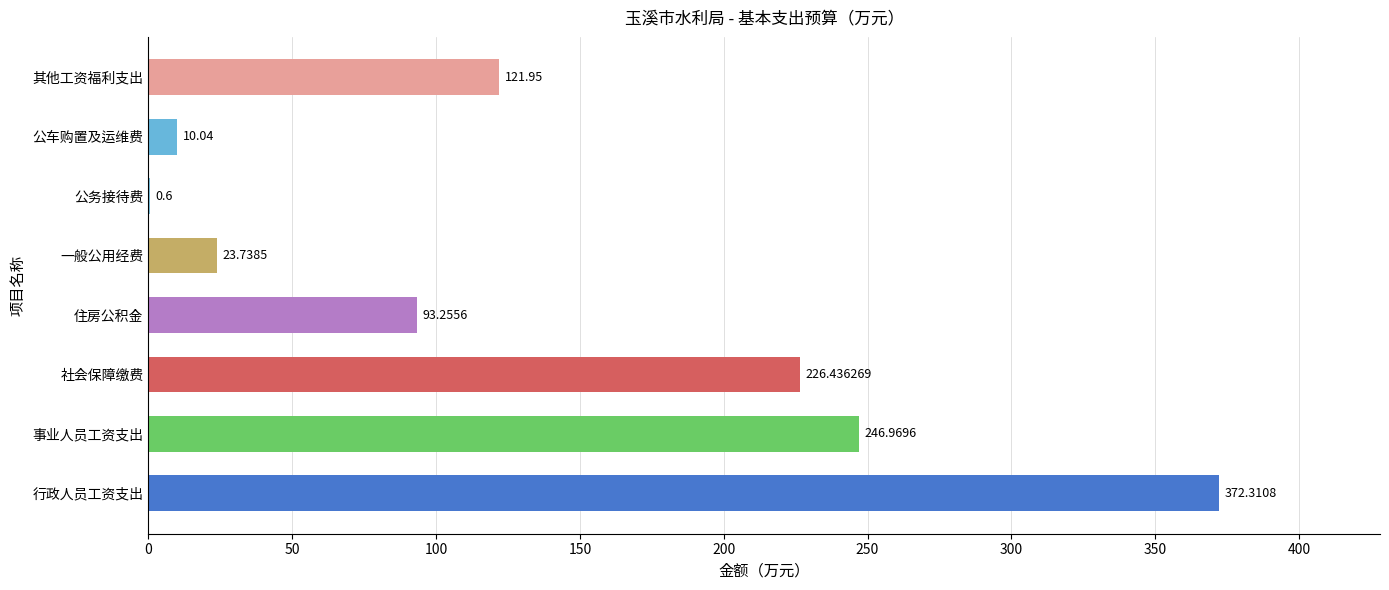

Between 住房公积金 and 其他工资福利支出, which is larger?

其他工资福利支出